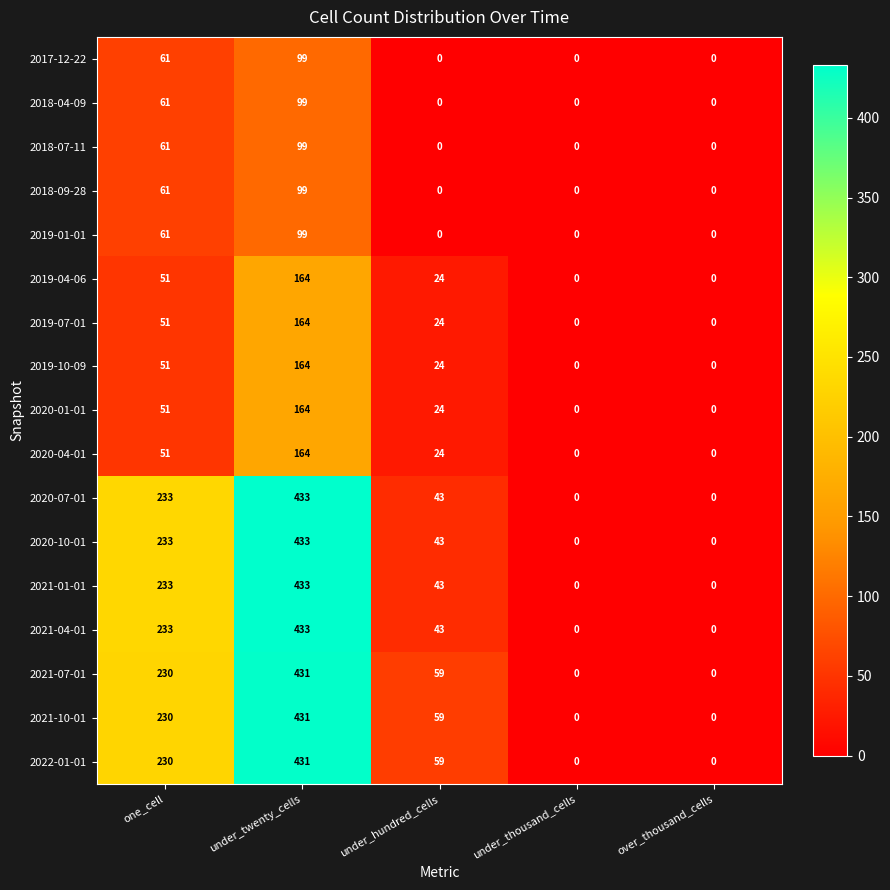

The value of 2018-07-11 at under_thousand_cells is 0. True or false?

True